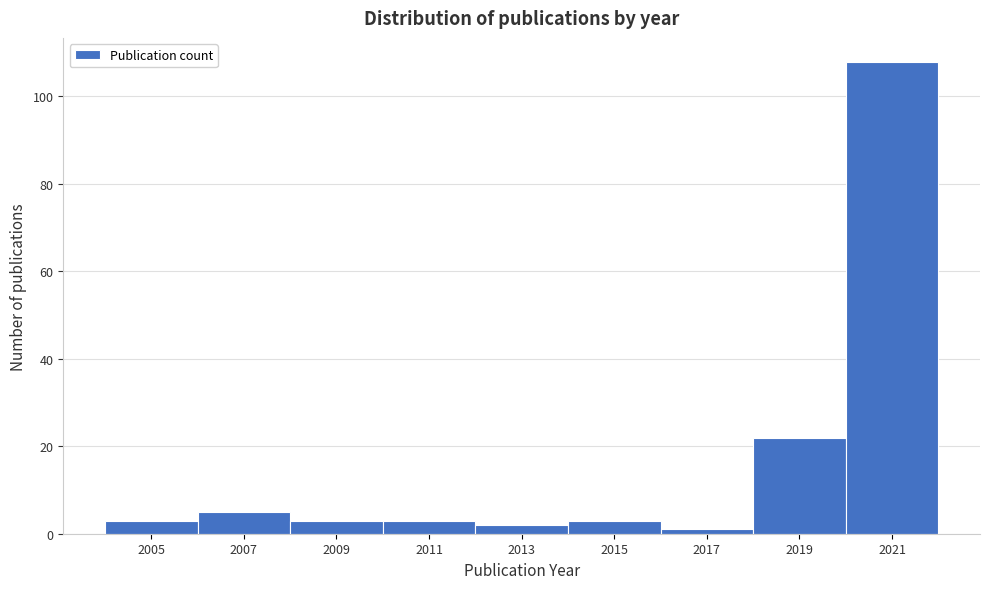

Reading left to right, extract all data points from this chart.

2005=3	2007=5	2009=3	2011=3	2013=2	2015=3	2017=1	2019=22	2021=108